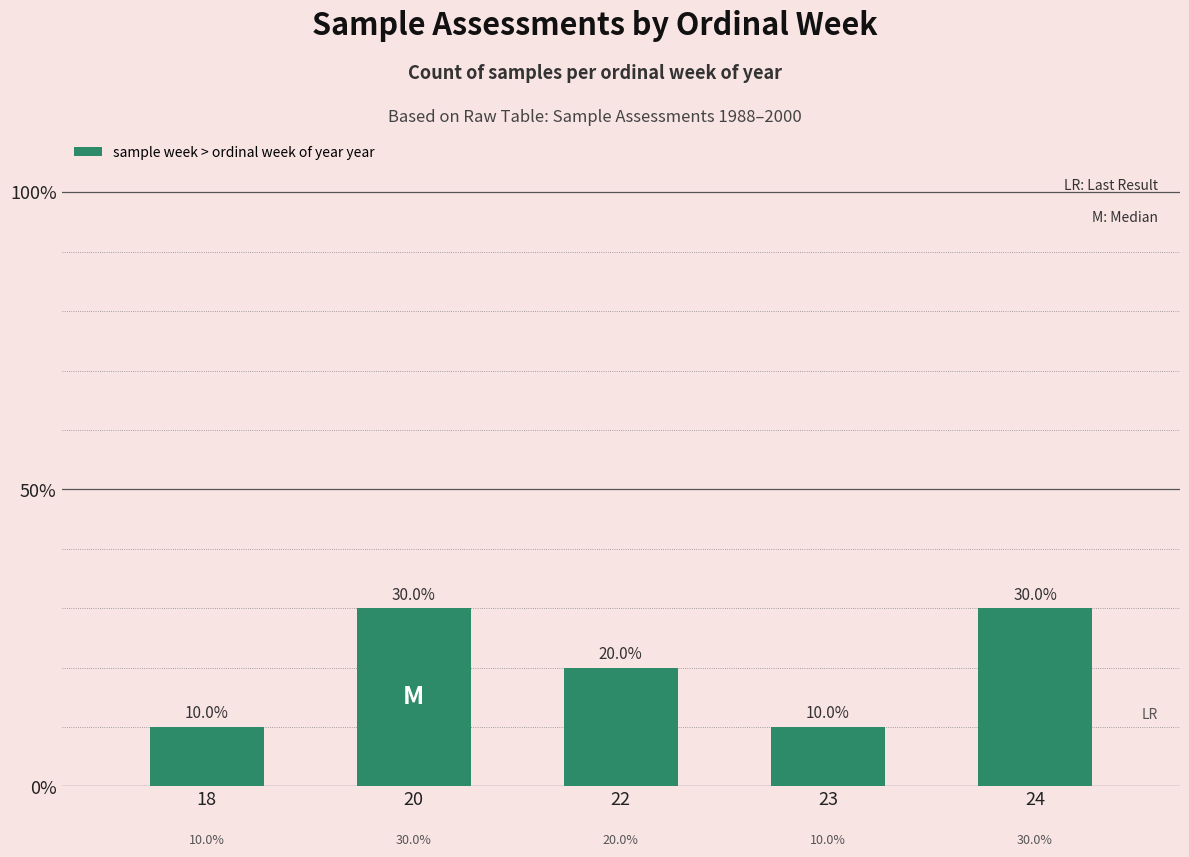

Is it true that the value at 23 is 10?

True